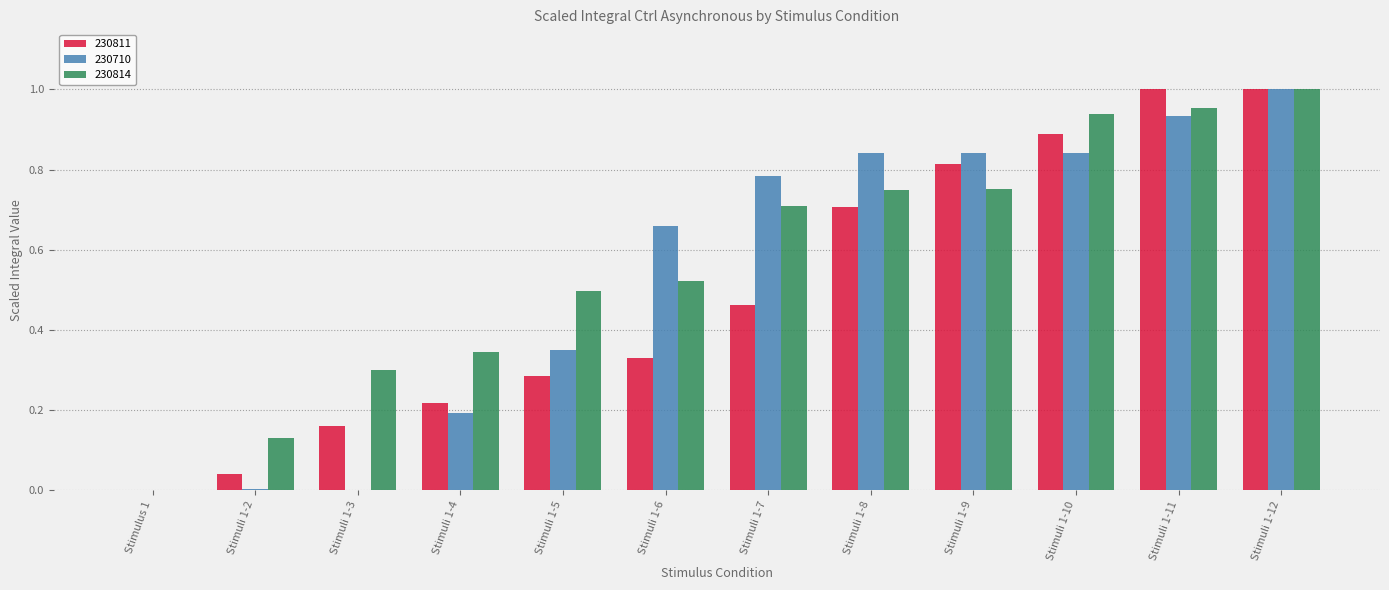

Is it true that 230814 equals 0.2 at Stimuli 1-5?

False